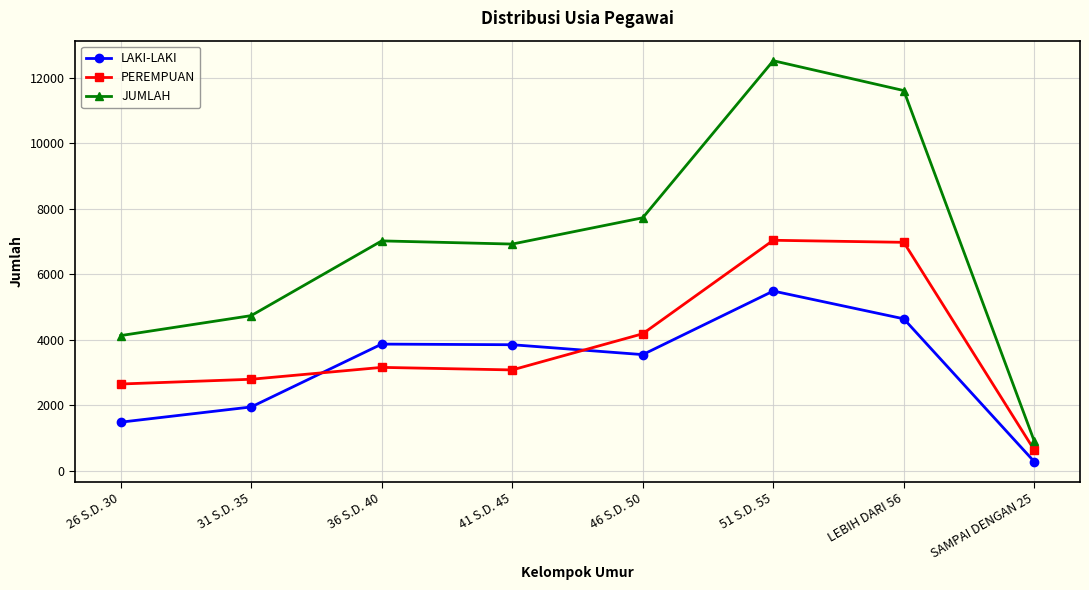

In PEREMPUAN, how many points are higher than both neighbors (excluding endpoints)?

2